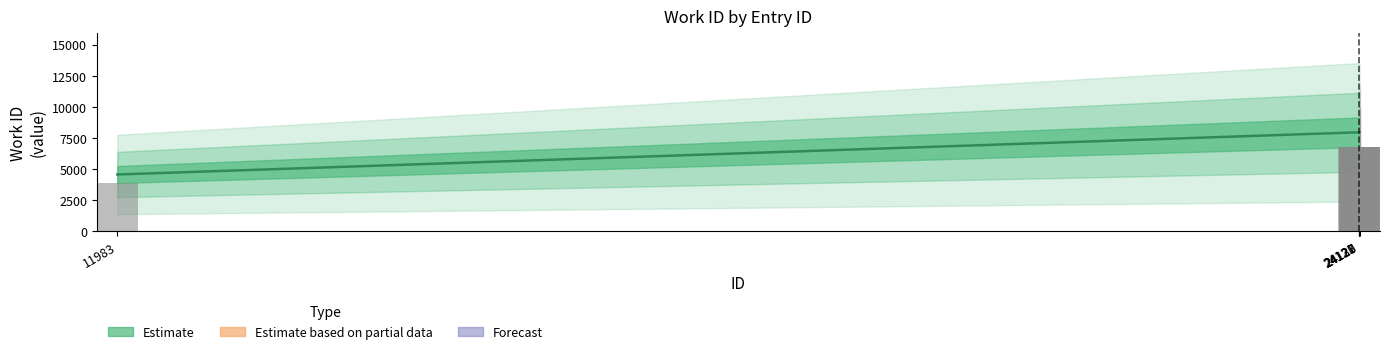

List the labels in order of value, largest first.

24130, 24128, 24127, 24121, 11983